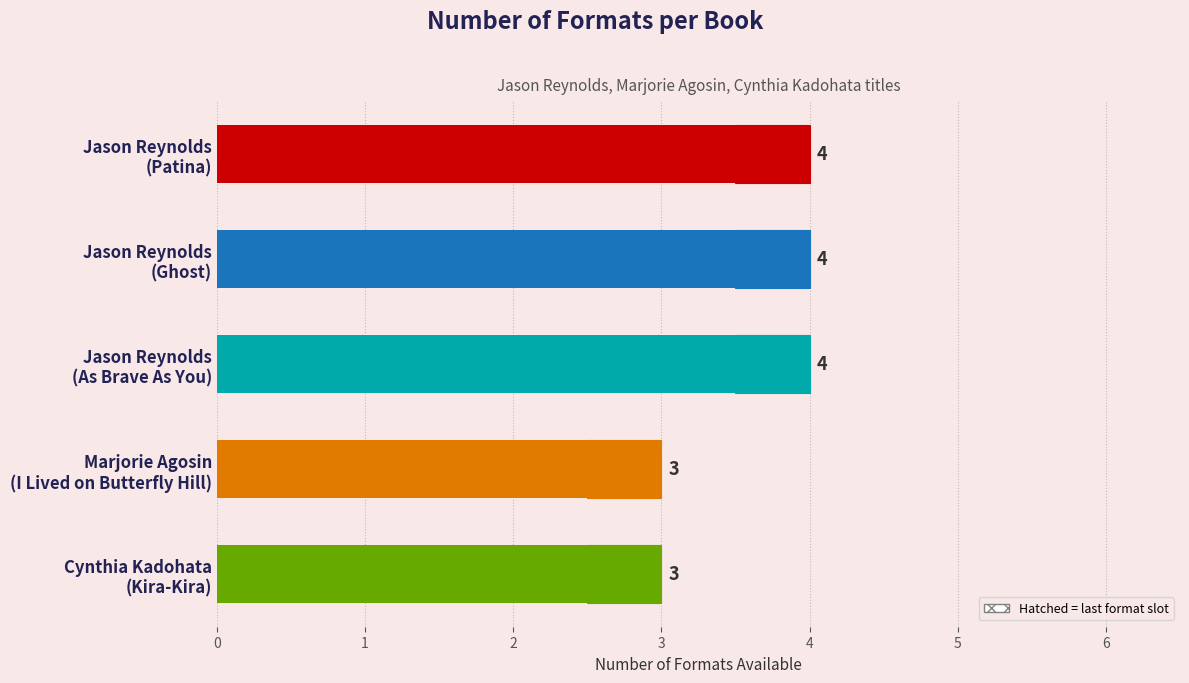

Rank the categories by value from lowest to highest.

Marjorie Agosin (I Lived on Butterfly Hill), Cynthia Kadohata (Kira-Kira), Jason Reynolds (Patina), Jason Reynolds (Ghost), Jason Reynolds (As Brave As You)